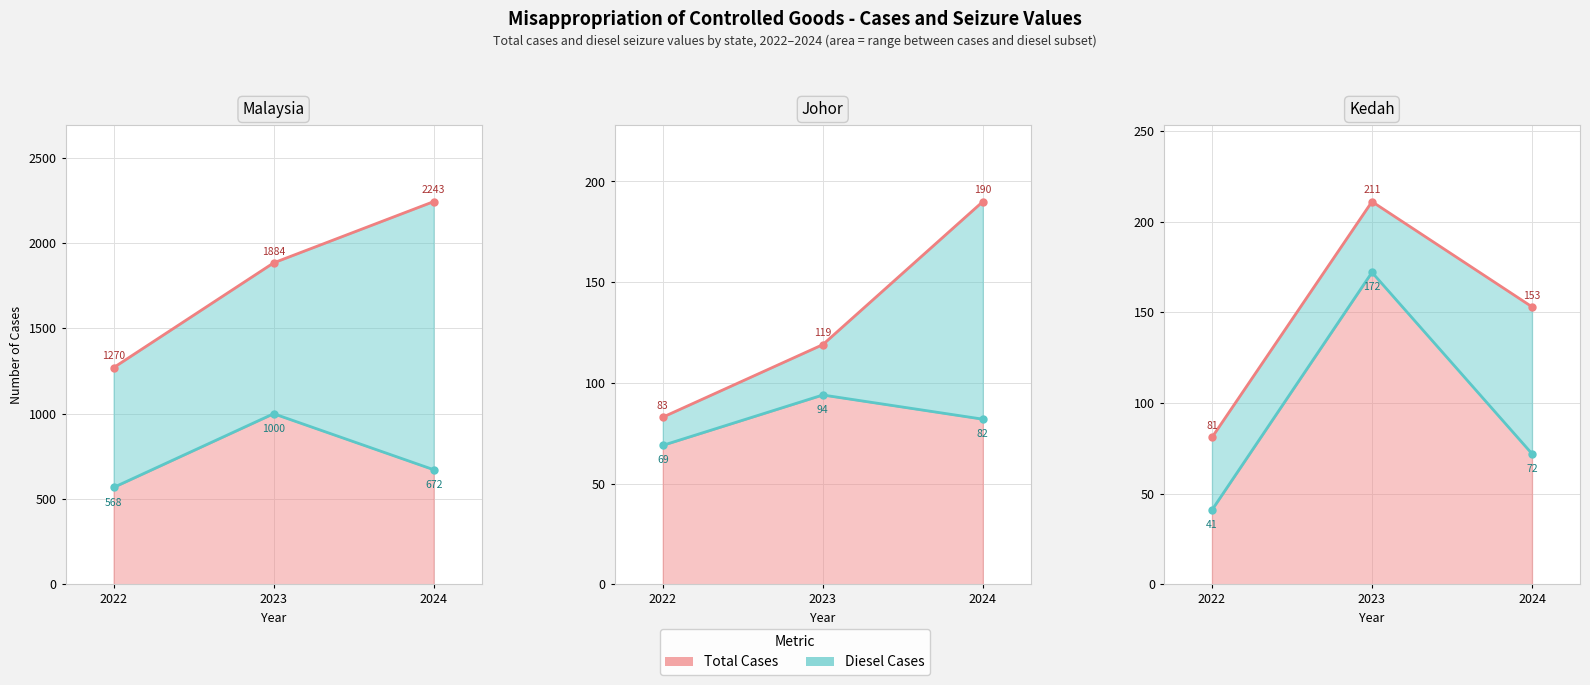

Which series has the largest total across all categories?

Total Cases